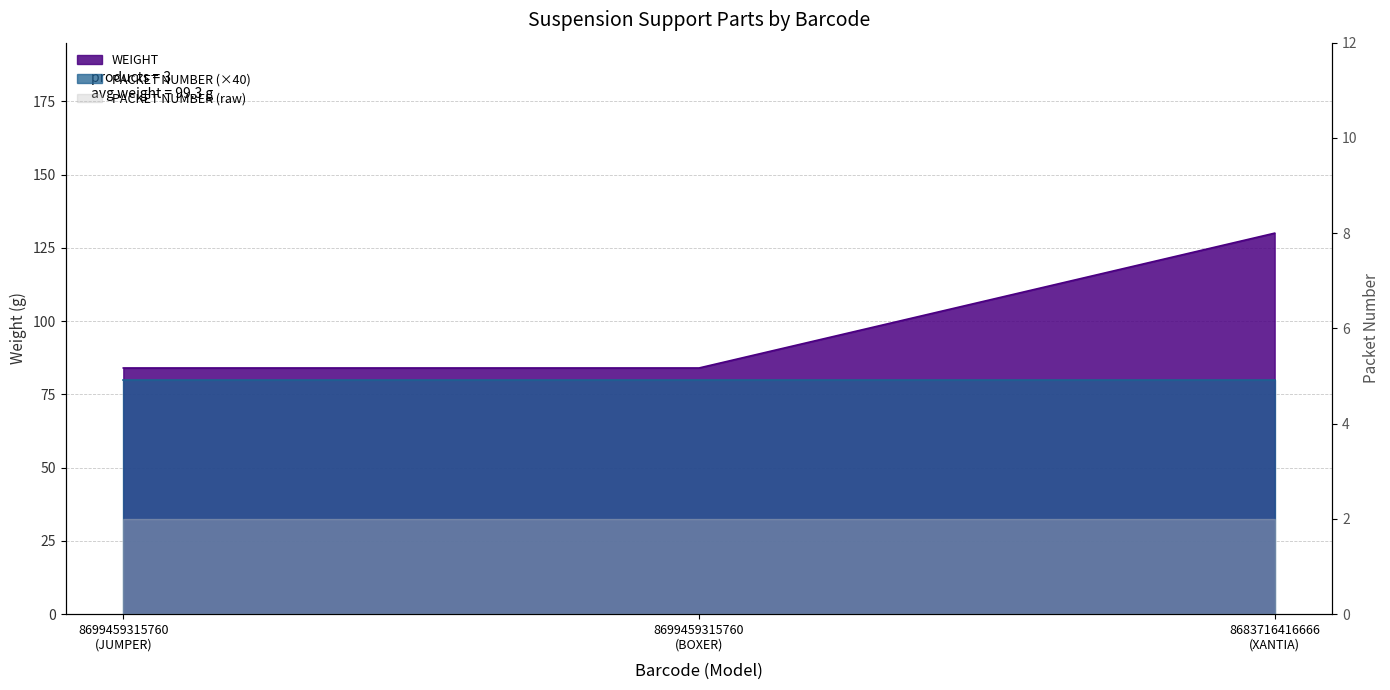

What is the maximum value shown in the chart?

130